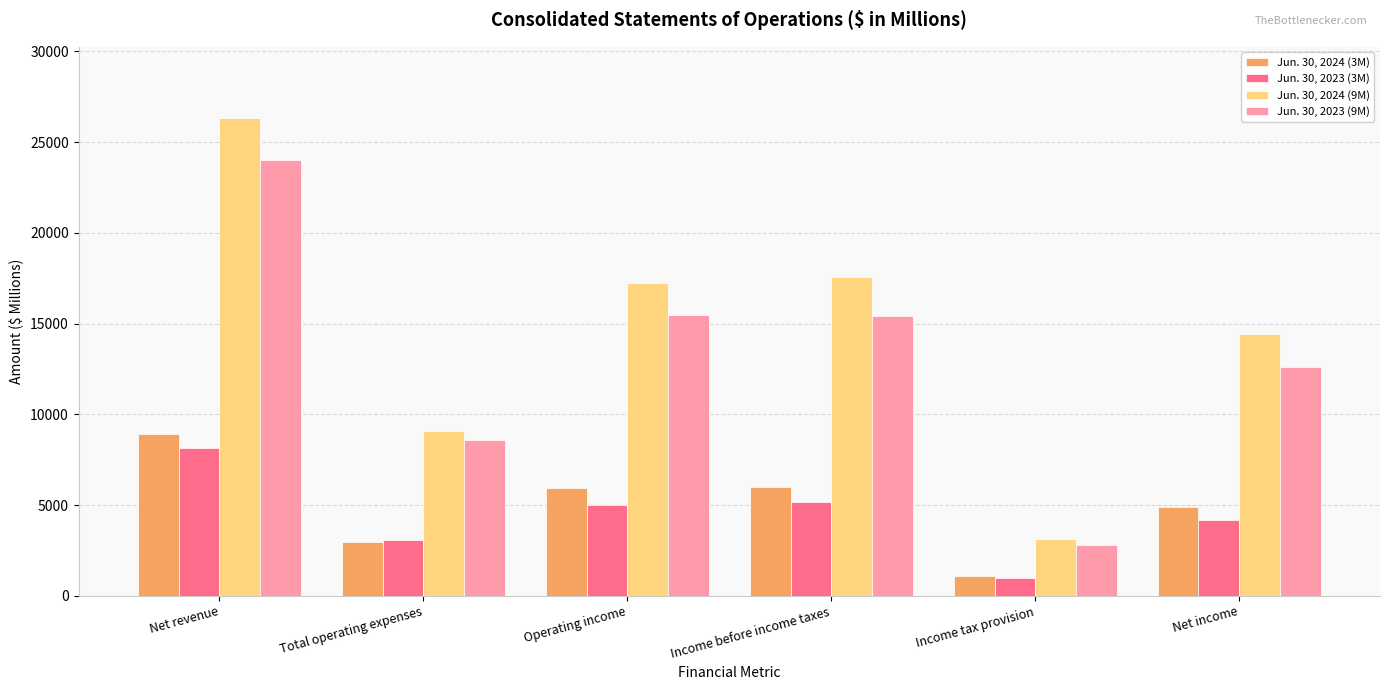

What is the sum of the Jun. 30, 2024 (3M) values at Operating income and Net income?

10810